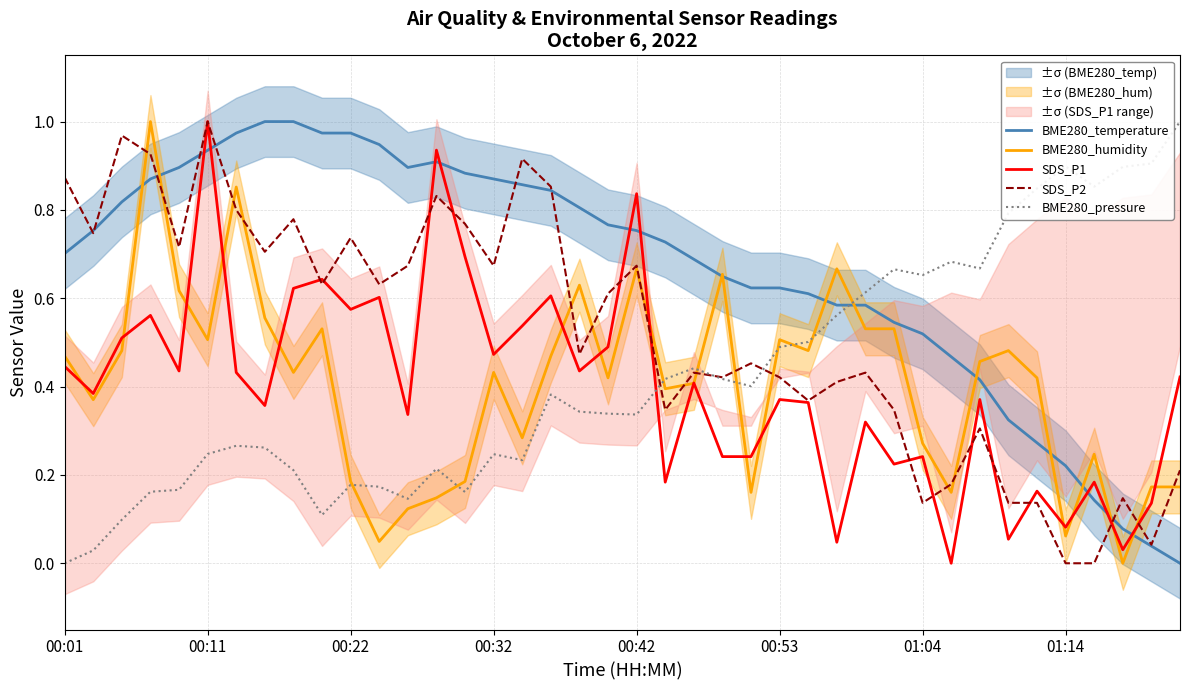

At 17, list the series in order from smallest to largest.

BME280_pressure, BME280_humidity, SDS_P1, BME280_temperature, SDS_P2